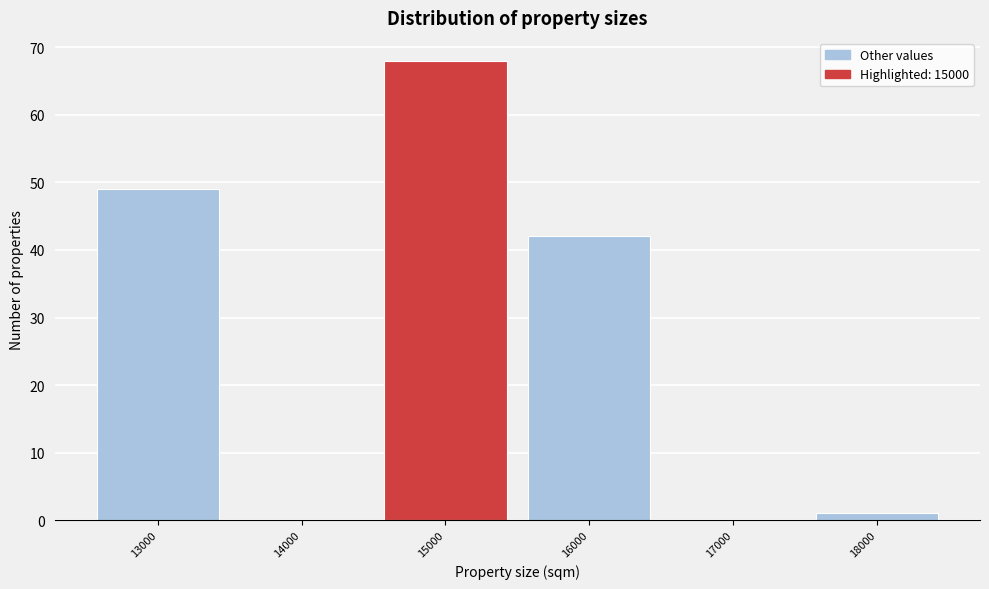

What is the height of the bar covering 12500 to 13500 on the x-axis? The values are not printed on the chart, so give them approximately, as read against the axis.

49